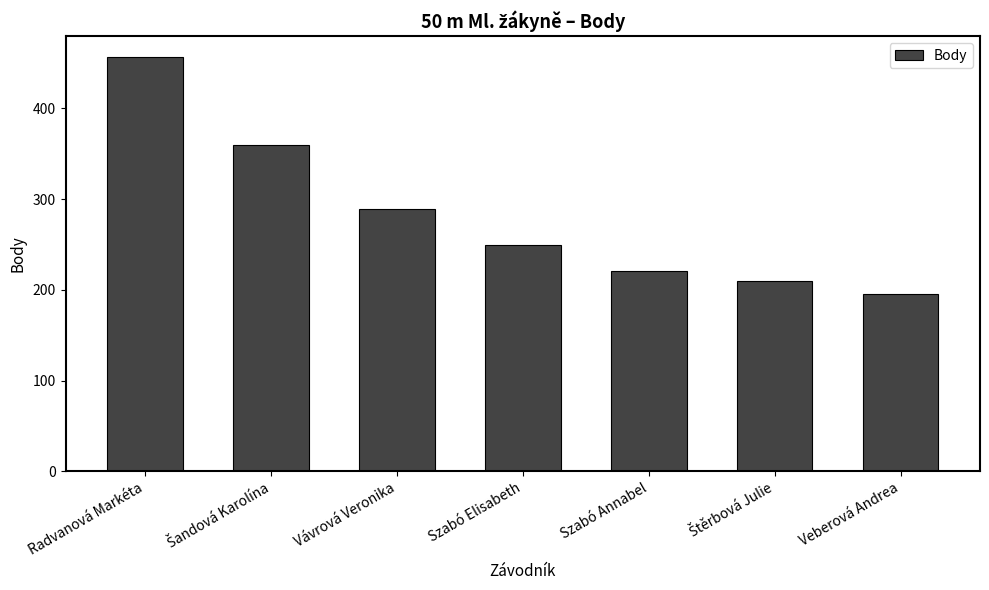

What is the change in value from Szabó Elisabeth to Szabó Annabel?

-29